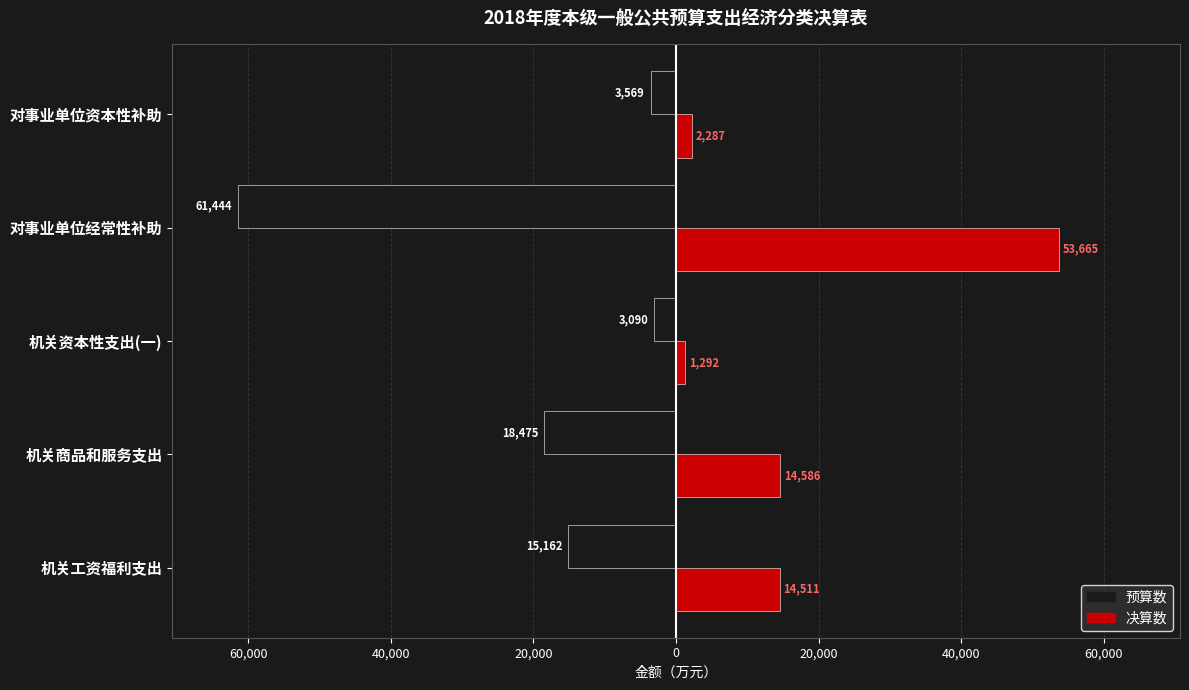

List the series in order of their peak value, highest first.

决算数, 预算数